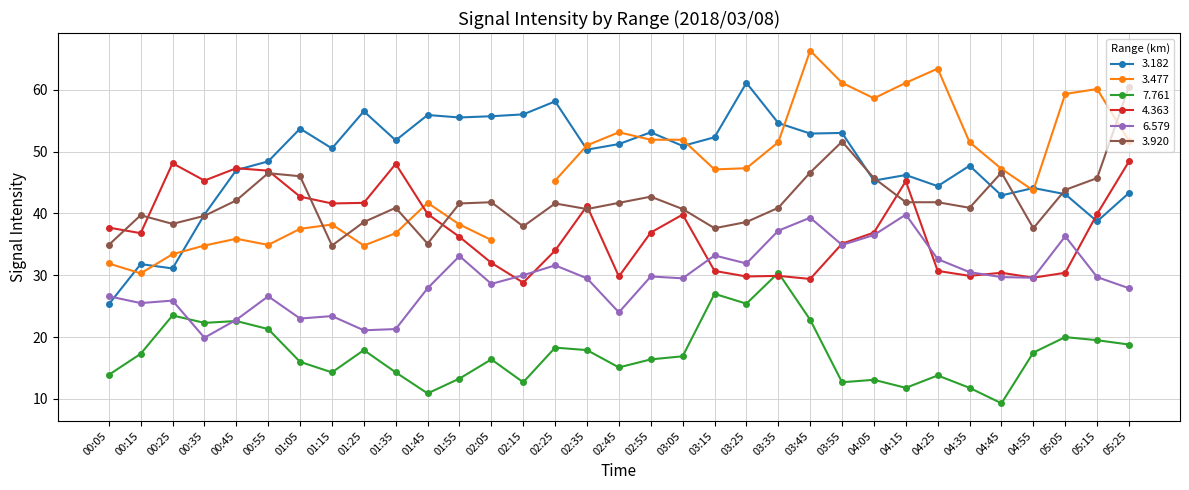

What is the minimum value shown in the chart?

9.3